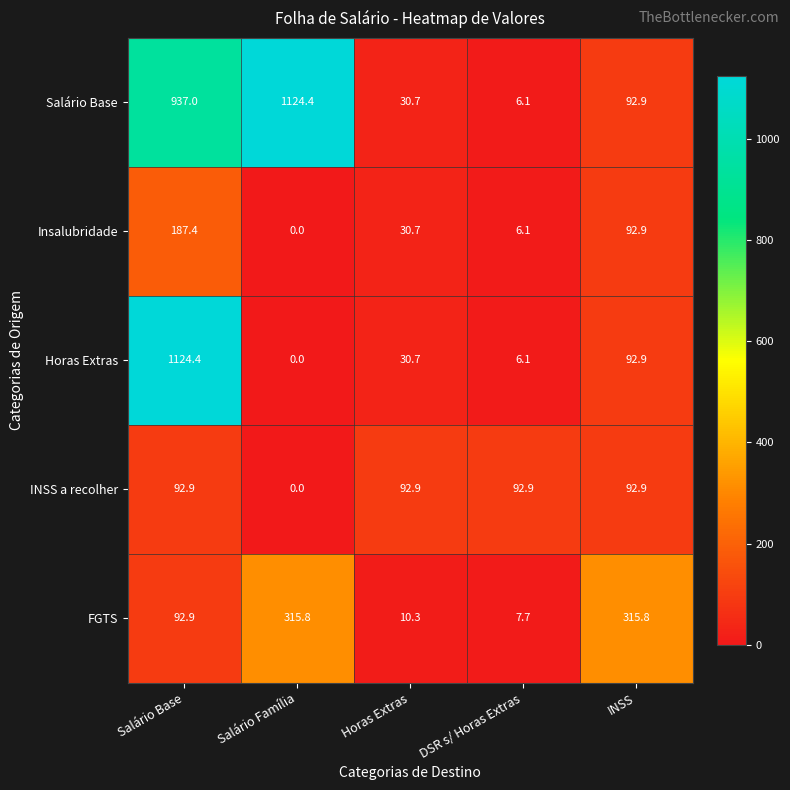

At which label is INSS a recolher closest to 46?

Salário Família